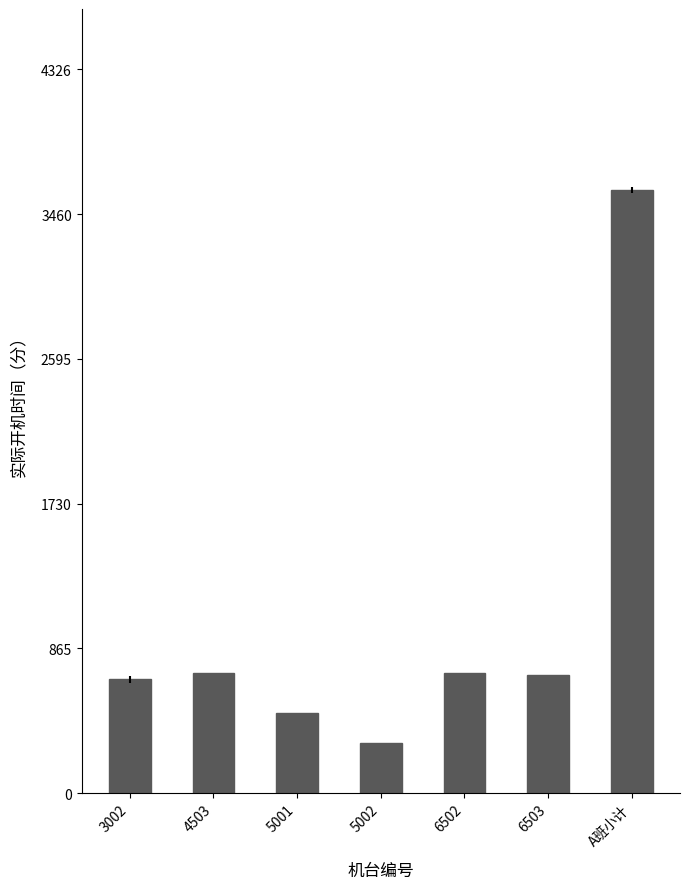

How many values are below 705?

3